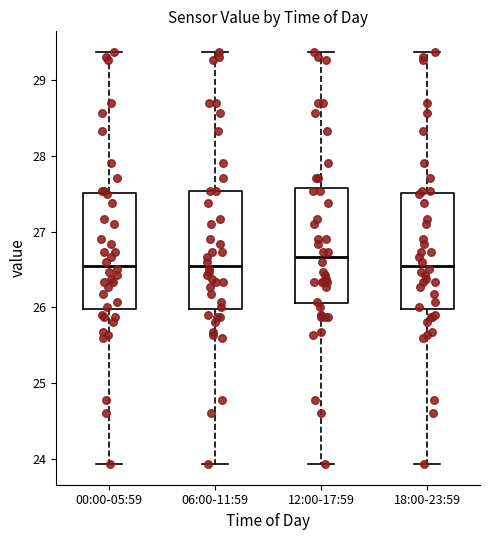

Reading left to right, read every box against the y-axis: the position of its median line, the range the box covers, and the ends of its whiskers. The values are not printed on the chart, so give them approximately, as read against the axis.

00:00-05:59: median 26.6, box 26.0 to 27.5, whiskers 23.9 to 29.4
06:00-11:59: median 26.6, box 26.0 to 27.5, whiskers 23.9 to 29.4
12:00-17:59: median 26.7, box 26.1 to 27.6, whiskers 23.9 to 29.4
18:00-23:59: median 26.6, box 26.0 to 27.5, whiskers 23.9 to 29.4